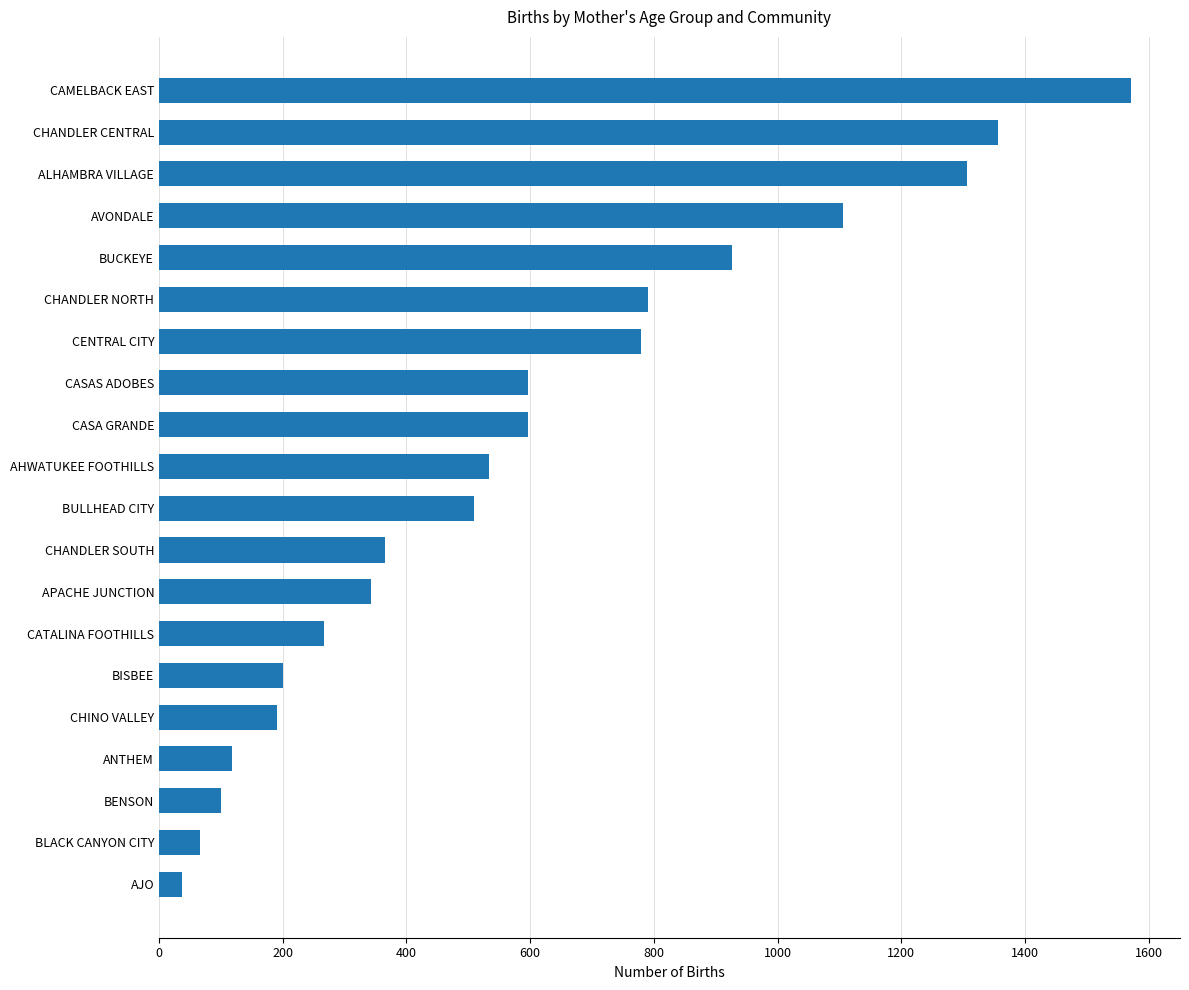

Reading top to bottom, list all the values displayed in this chart.

CAMELBACK EAST=1572	CHANDLER CENTRAL=1356	ALHAMBRA VILLAGE=1307	AVONDALE=1105	BUCKEYE=926	CHANDLER NORTH=790	CENTRAL CITY=780	CASAS ADOBES=597	CASA GRANDE=597	AHWATUKEE FOOTHILLS=533	BULLHEAD CITY=509	CHANDLER SOUTH=365	APACHE JUNCTION=342	CATALINA FOOTHILLS=267	BISBEE=201	CHINO VALLEY=191	ANTHEM=118	BENSON=101	BLACK CANYON CITY=67	AJO=38